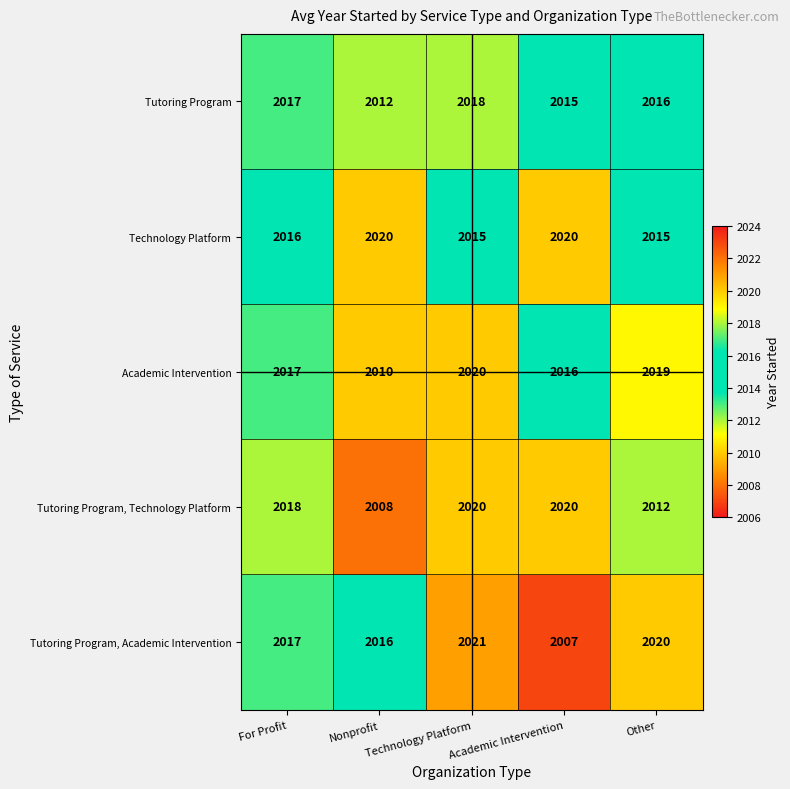

At how many categories does at least one series exceed 2017?

5